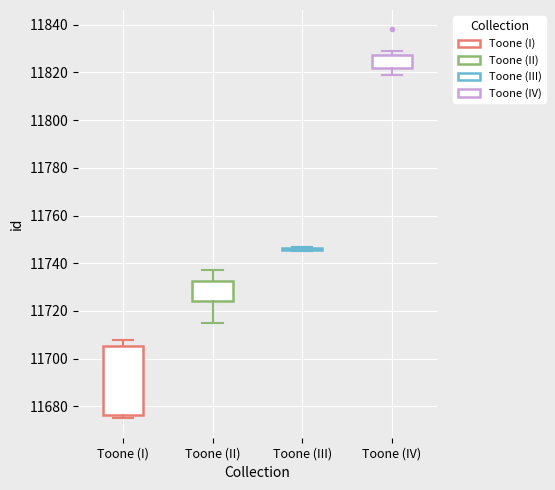

Which box is the tallest, from its lower edge to its upper edge?

Toone (I)